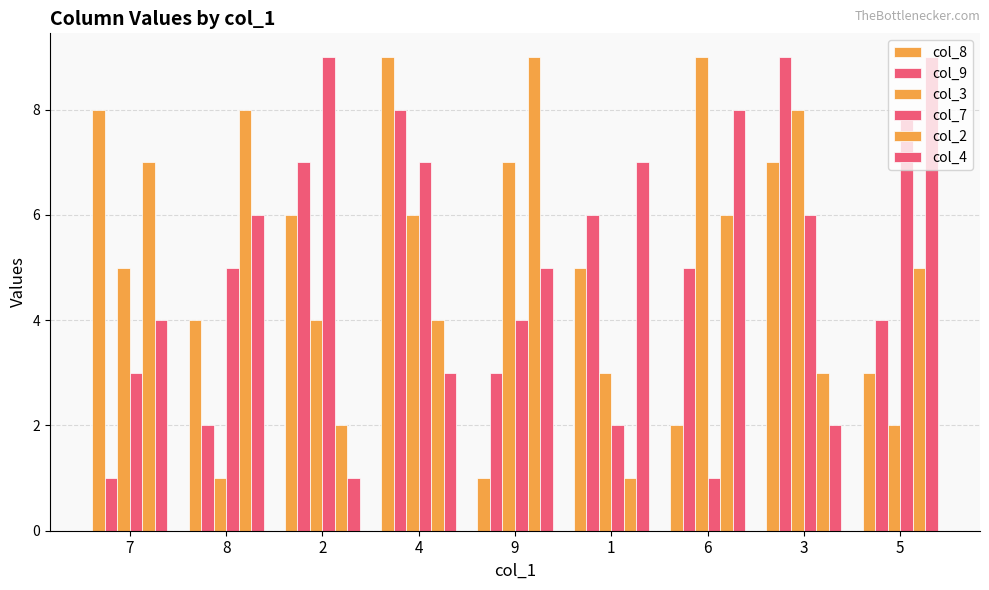

Reading right to left, extract all data points from this chart.

col_8: 3	7	2	5	1	9	6	4	8
col_9: 4	9	5	6	3	8	7	2	1
col_3: 2	8	9	3	7	6	4	1	5
col_7: 8	6	1	2	4	7	9	5	3
col_2: 5	3	6	1	9	4	2	8	7
col_4: 9	2	8	7	5	3	1	6	4